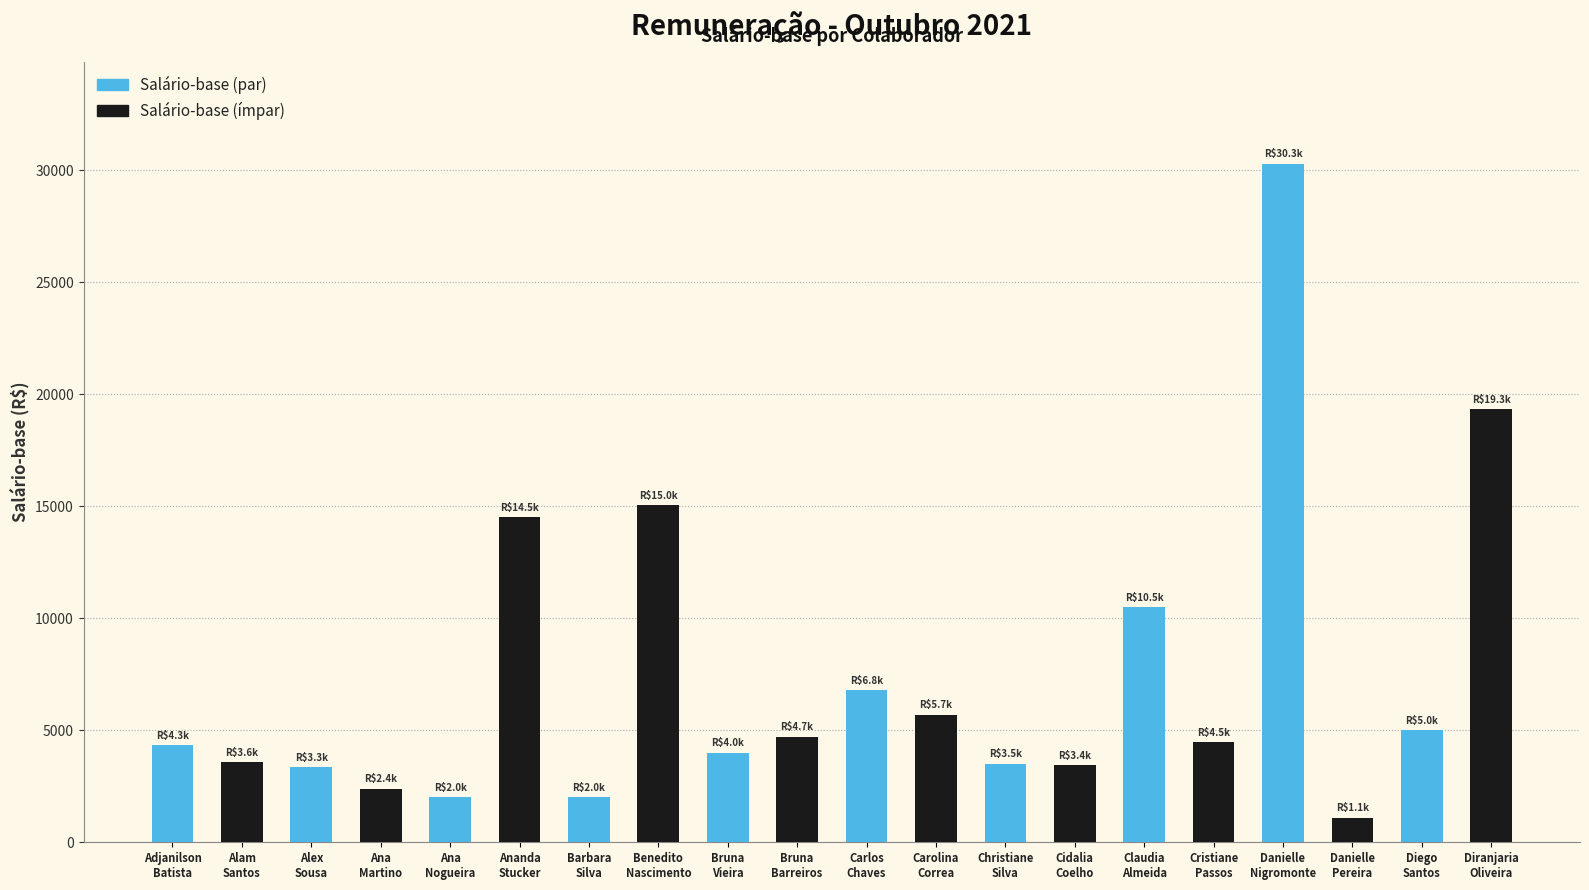

What is the value of the 19th bar from the left?

5000